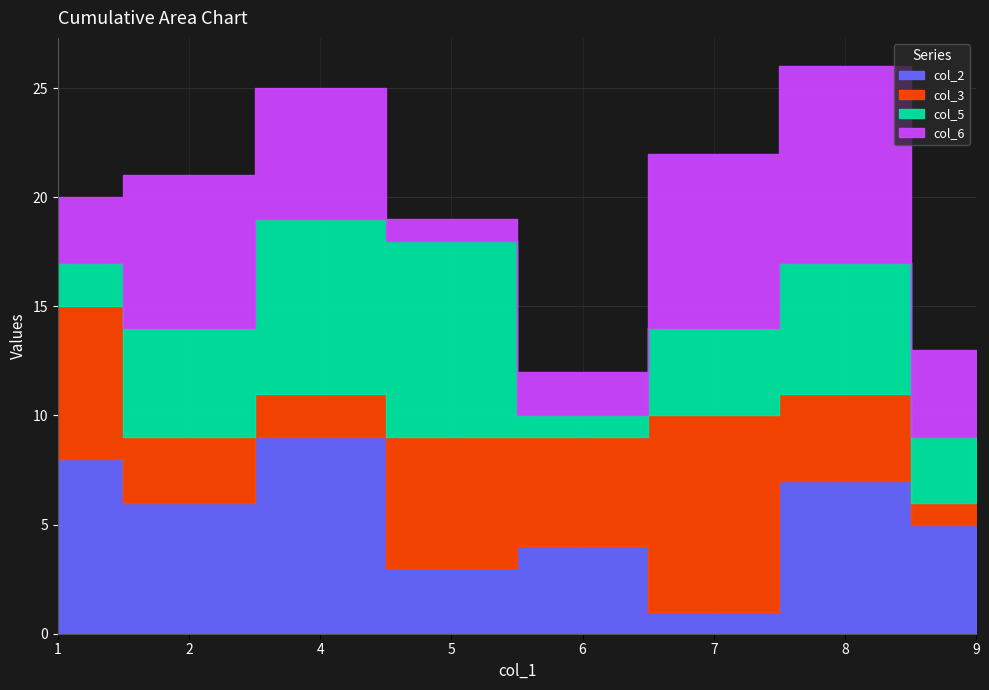

Is the value of col_5 at 6 greater than the value of col_2 at 9?

No